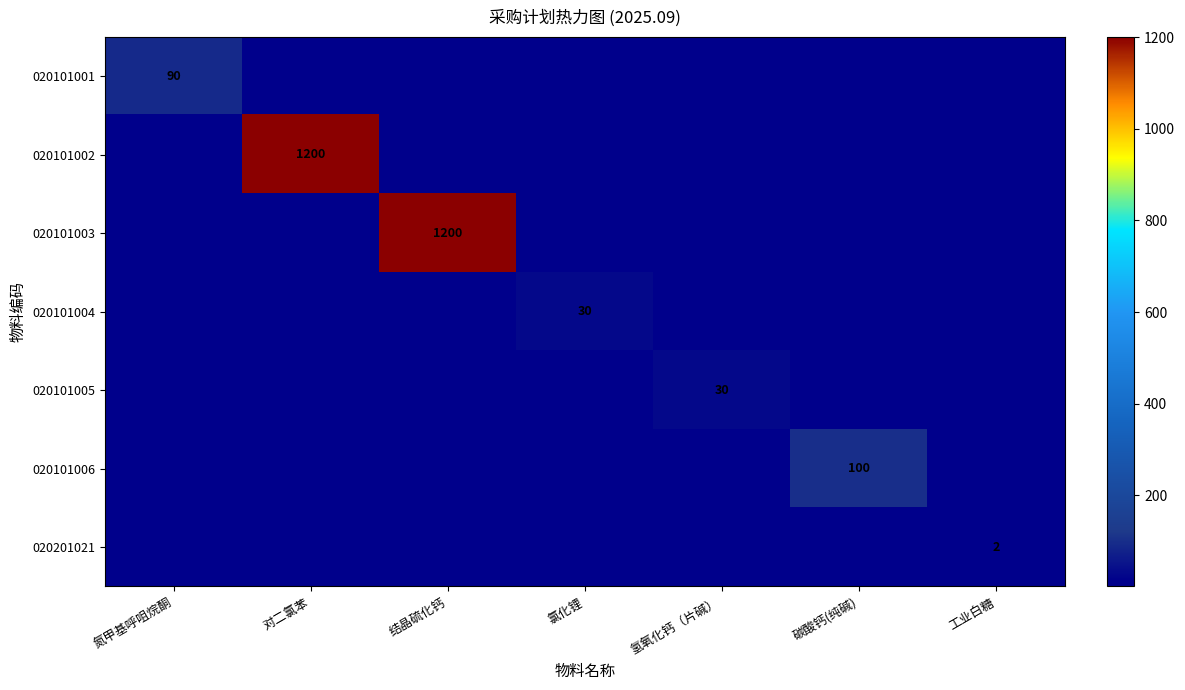

Which label corresponds to the largest value in the chart?

对二氯苯